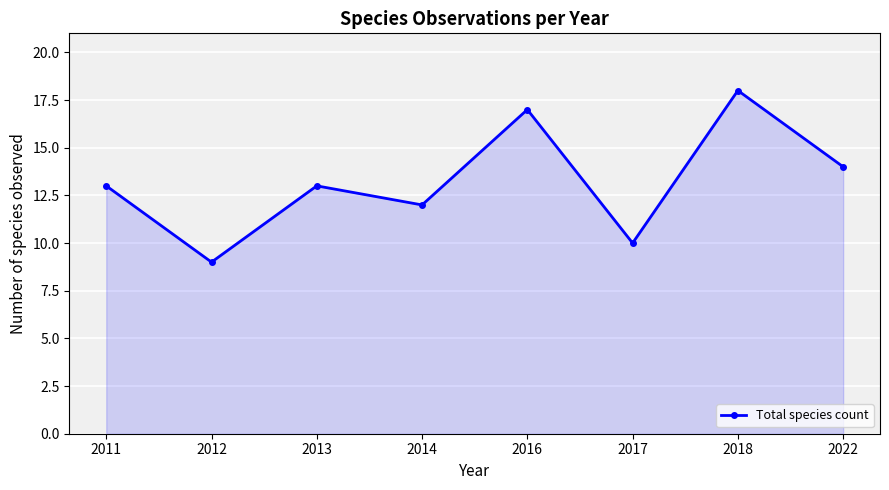

What is the value of the 1st point from the left?

13